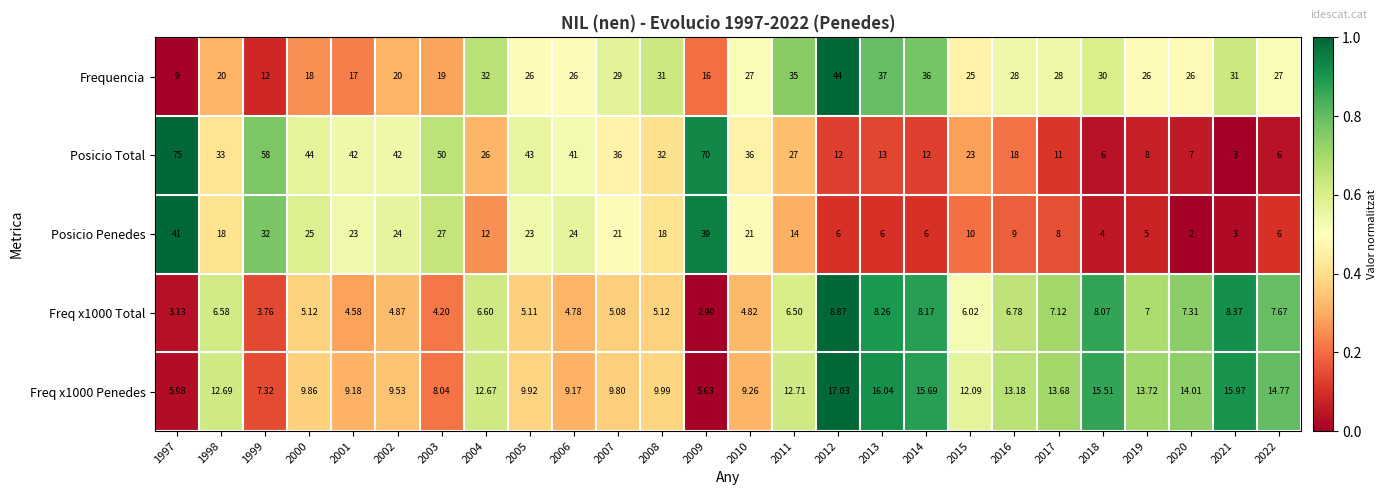

Which series has the largest total across all categories?

Posicio Total